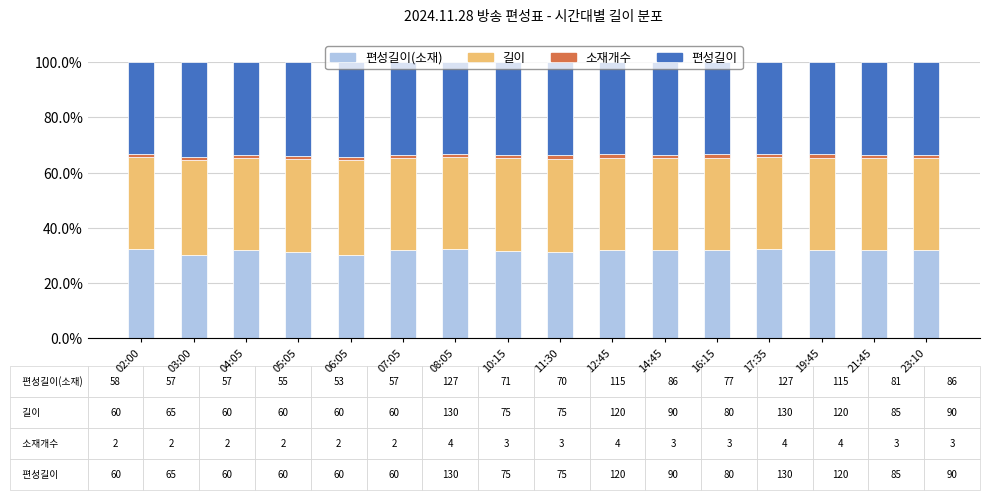

True or false: 소재개수 has a value of 0.6 at 19:45.

False